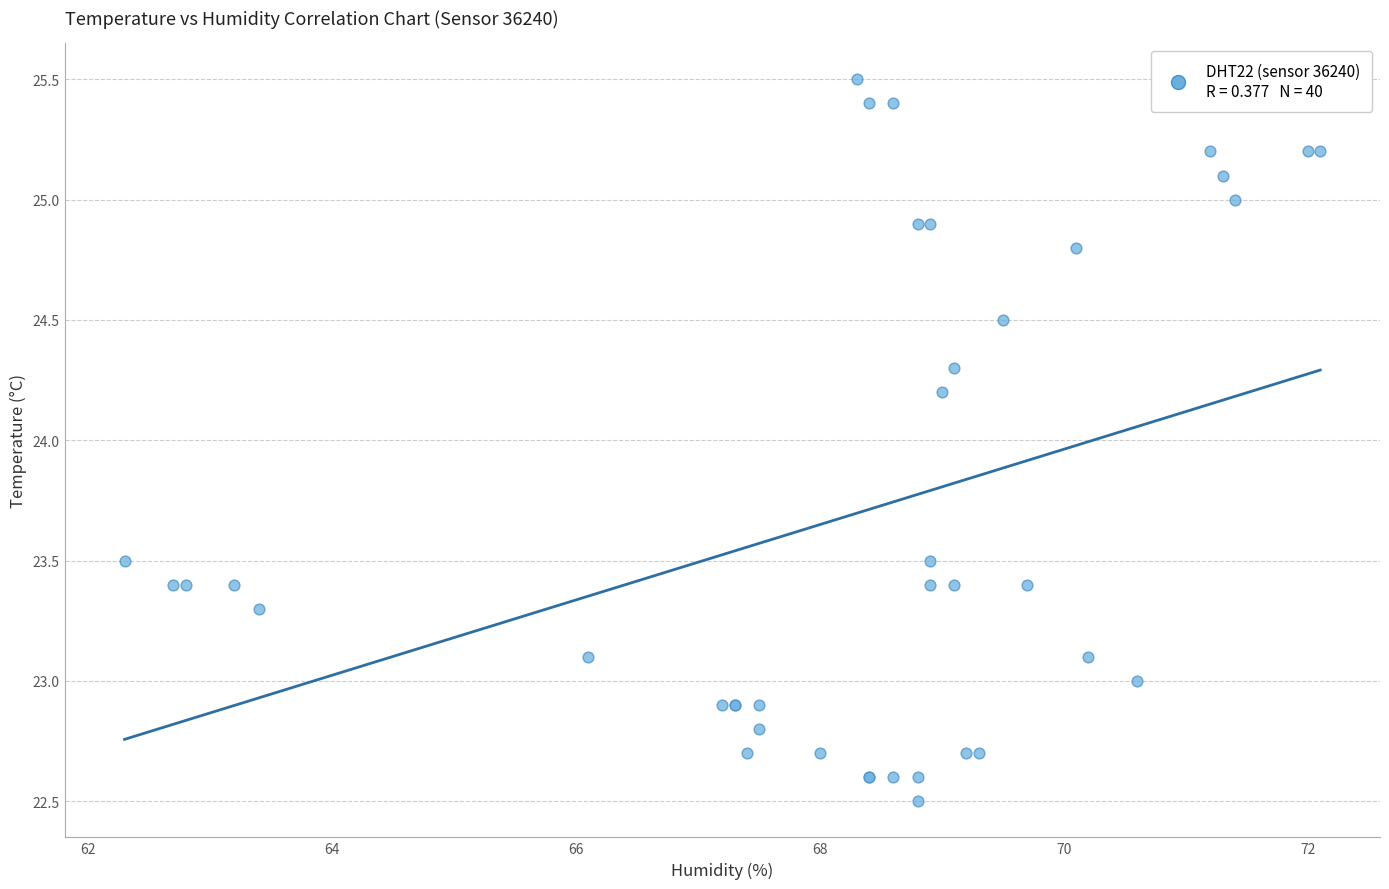

What Y value in the scatter plot is closest to 24?

24.2